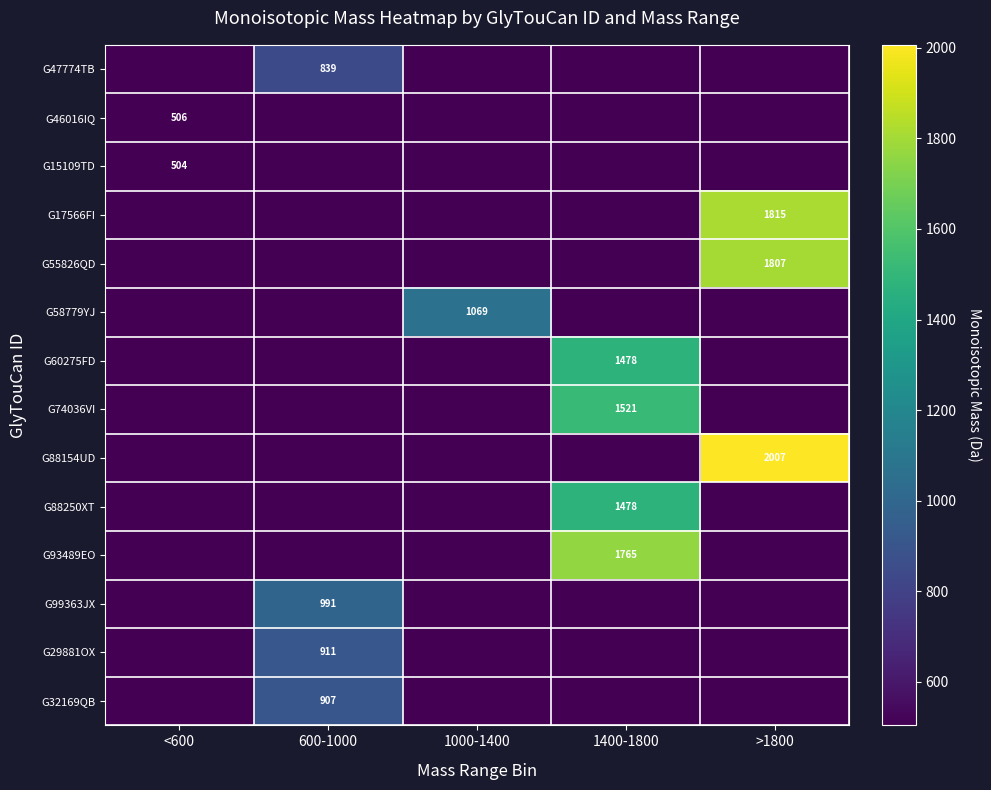

Is it true that G15109TD equals -288.6 at 600-1000?

False